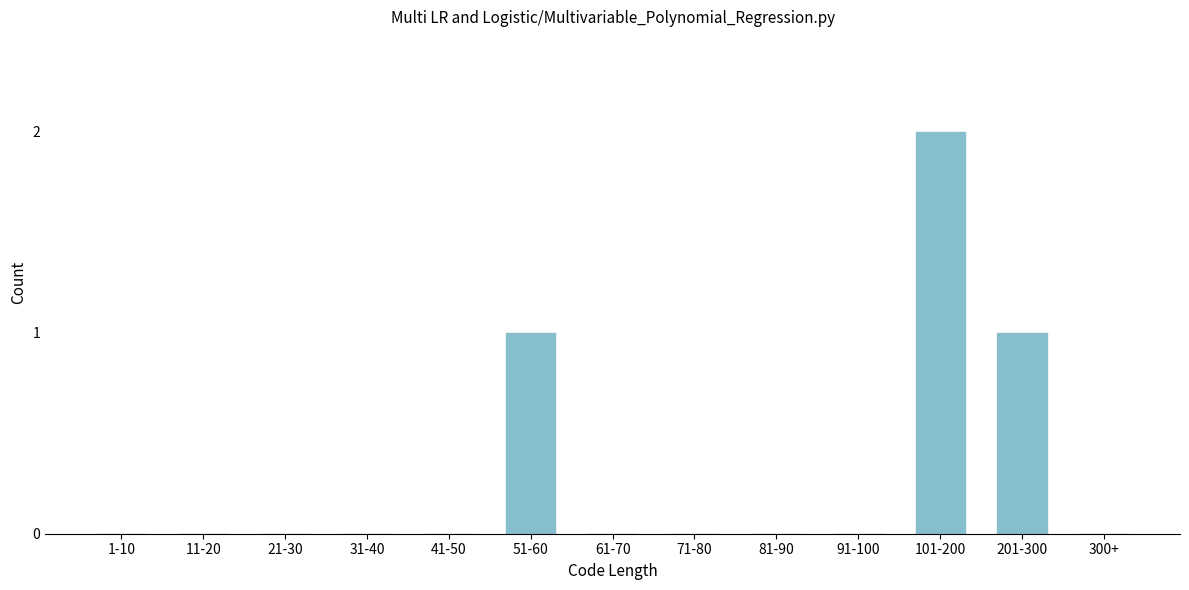

Reading right to left, transcribe all the data shown in this chart.

300+=0	201-300=1	101-200=2	91-100=0	81-90=0	71-80=0	61-70=0	51-60=1	41-50=0	31-40=0	21-30=0	11-20=0	1-10=0